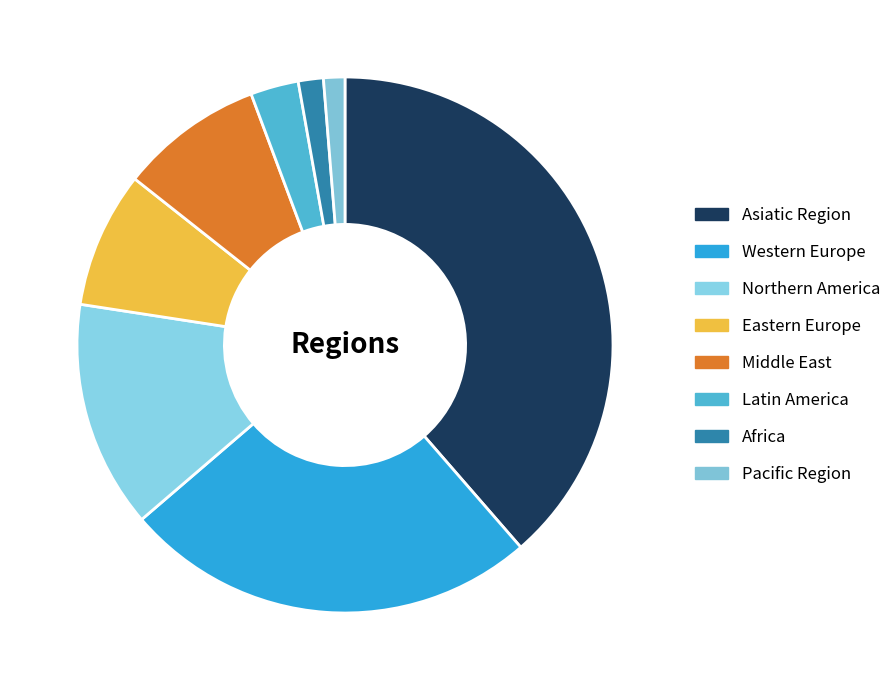

How many segments does this pie chart have?

8